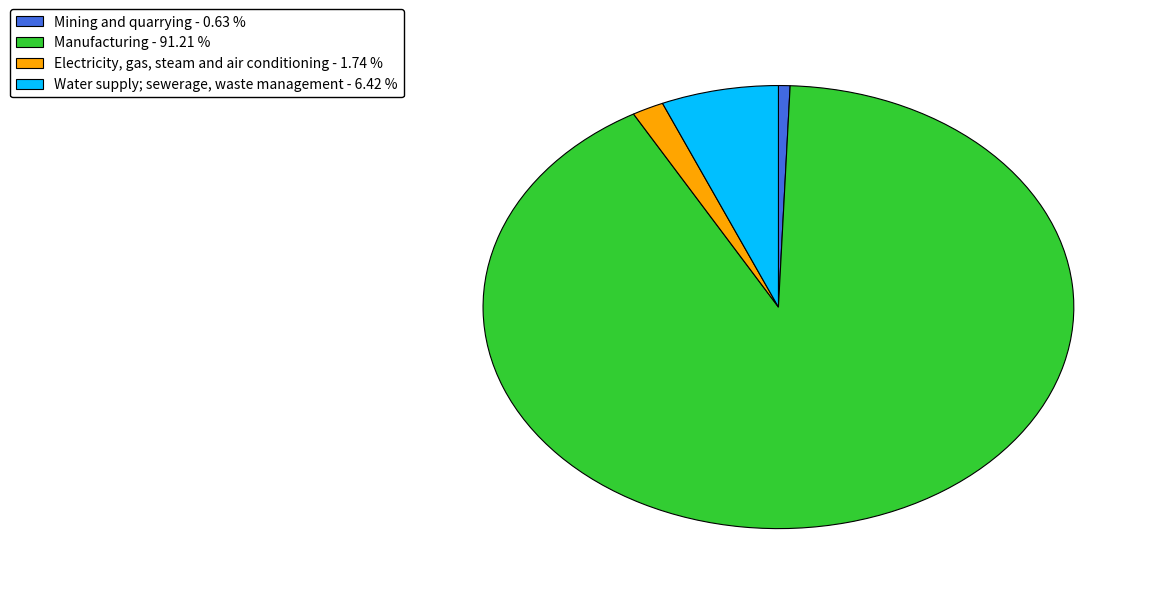

Is there a majority slice in this chart?

Yes